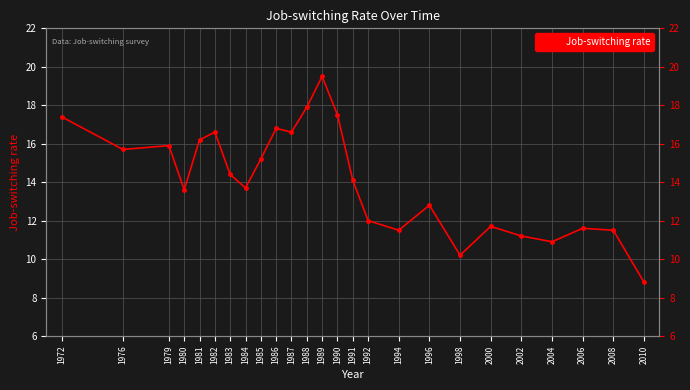

Does the chart display data point markers on the line(s)?

Yes